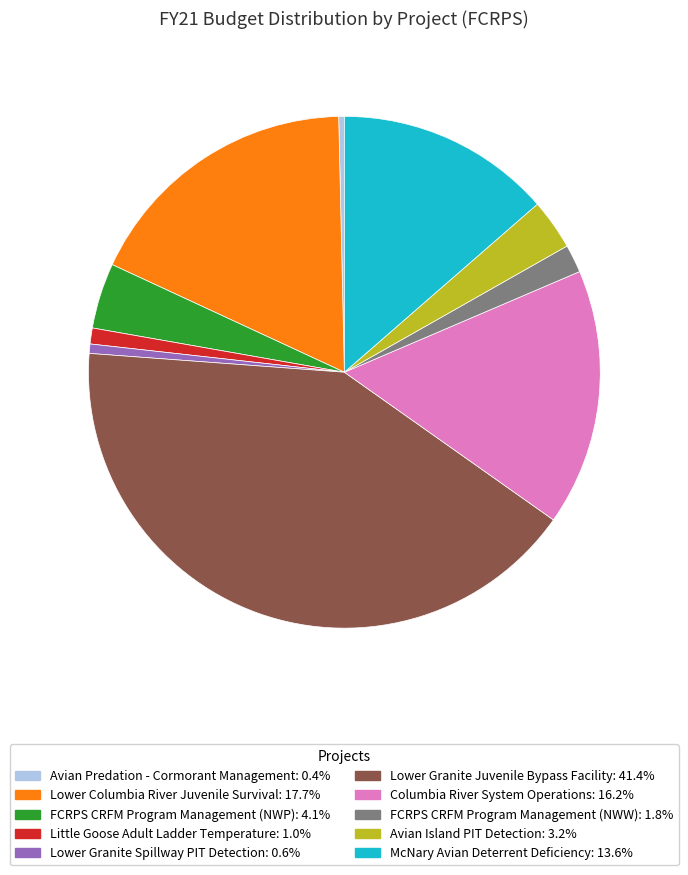

Is there any slice that represents more than half of the pie?

No